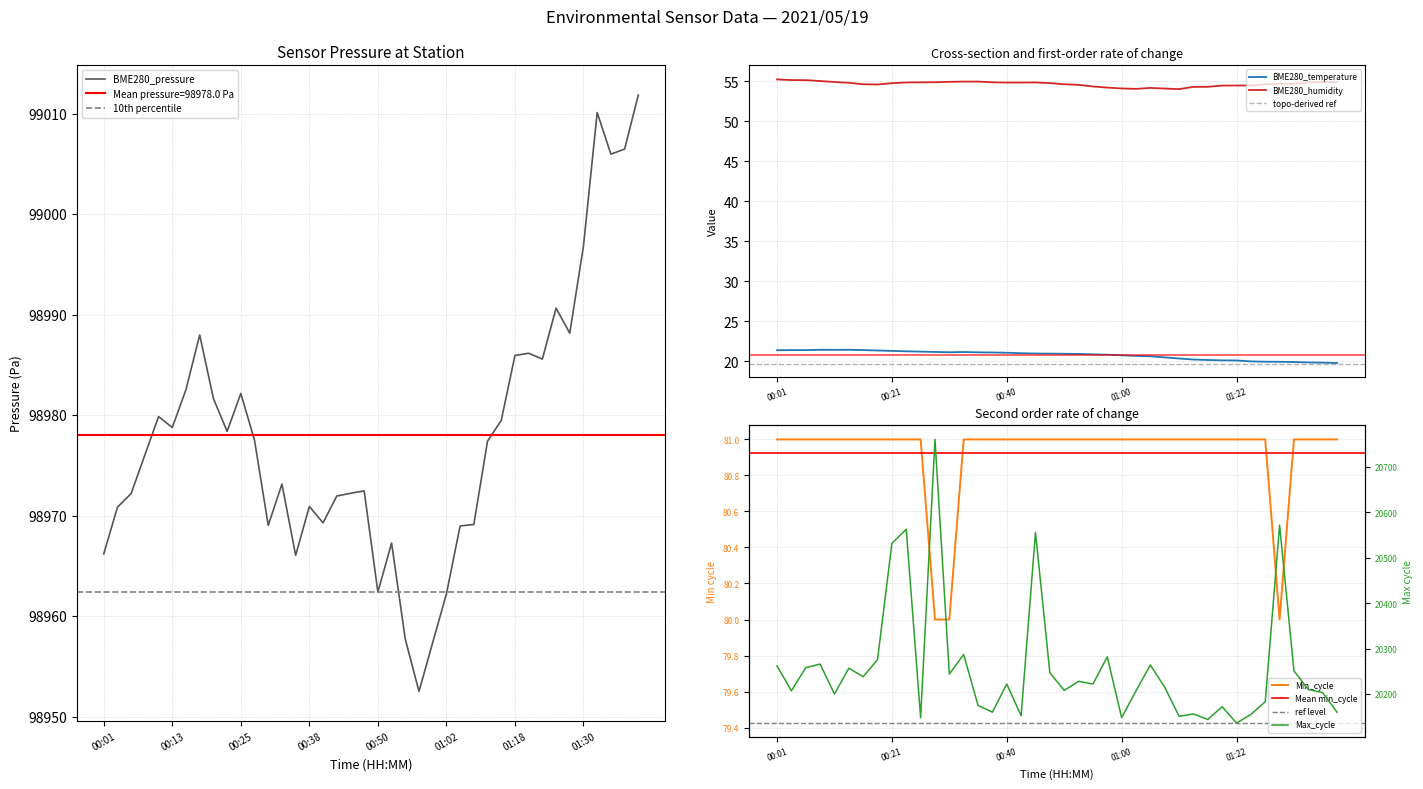

How many data points in BME280_pressure are above 98977?

20